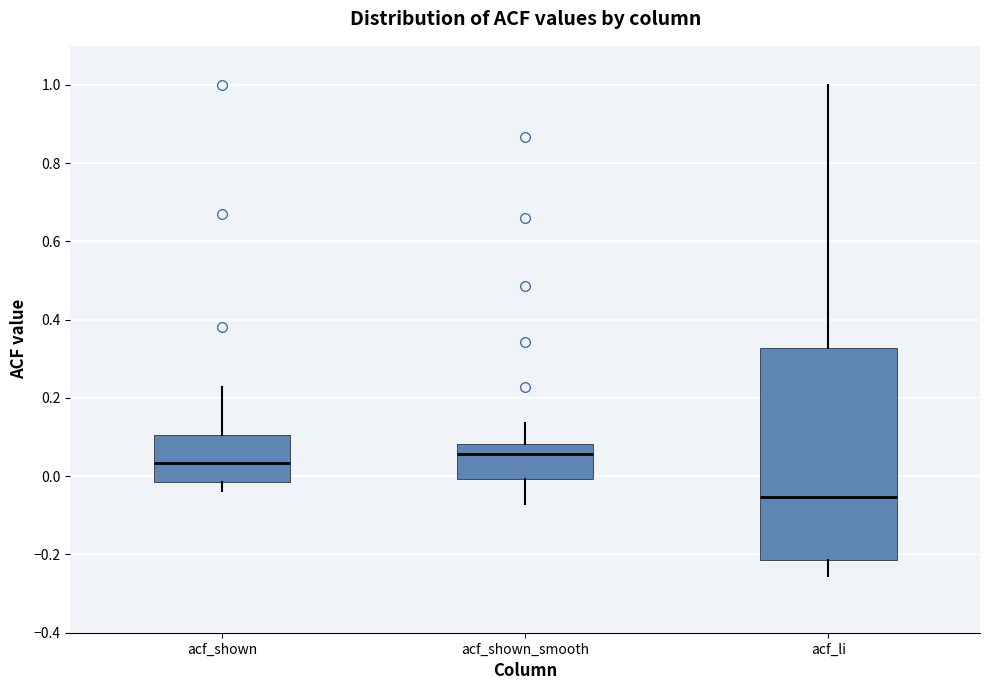

Reading left to right, transcribe this box plot: for each box, give where its median line is, the range the box spans, and where its two whiskers end, as read against the y-axis. The values are not printed on the chart, so give them approximately, as read against the axis.

acf_shown: median 0.04, box -0.02 to 0.10, whiskers -0.04 to 0.22
acf_shown_smooth: median 0.06, box 0.00 to 0.08, whiskers -0.08 to 0.14
acf_li: median -0.06, box -0.22 to 0.32, whiskers -0.26 to 1.00